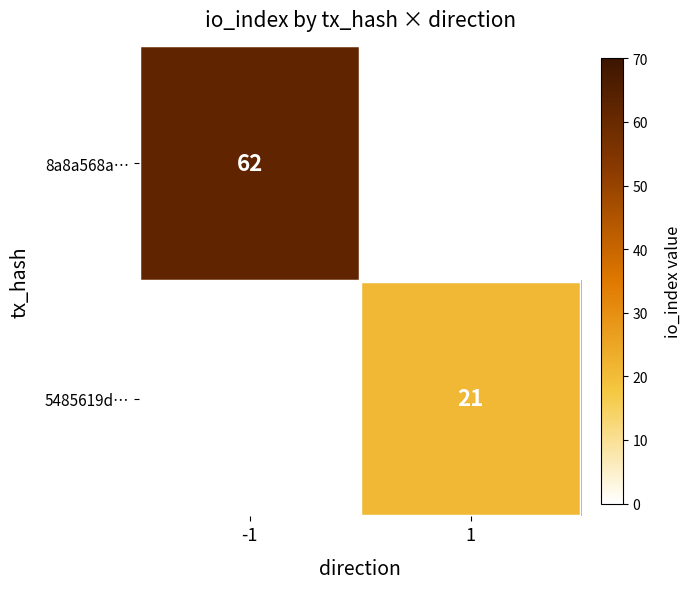

The 5485619d… series shows 8 at 1. True or false?

False